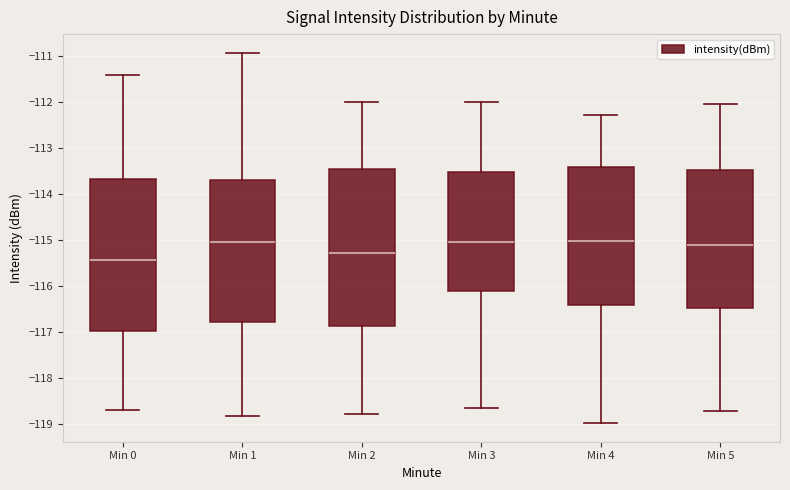

Reading left to right, read every box against the y-axis: the position of its median line, the range the box covers, and the ends of its whiskers. The values are not printed on the chart, so give them approximately, as read against the axis.

Min 0: median -115.4, box -117.0 to -113.7, whiskers -118.7 to -111.4
Min 1: median -115.0, box -116.8 to -113.7, whiskers -118.8 to -110.9
Min 2: median -115.3, box -116.9 to -113.5, whiskers -118.8 to -112.0
Min 3: median -115.1, box -116.1 to -113.5, whiskers -118.7 to -112.0
Min 4: median -115.0, box -116.4 to -113.4, whiskers -119.0 to -112.3
Min 5: median -115.1, box -116.5 to -113.5, whiskers -118.7 to -112.0